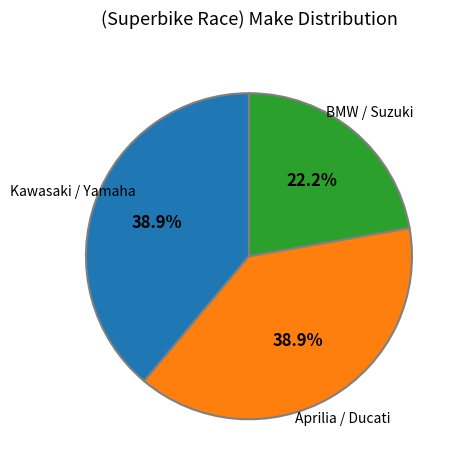

Is there a majority slice in this chart?

No